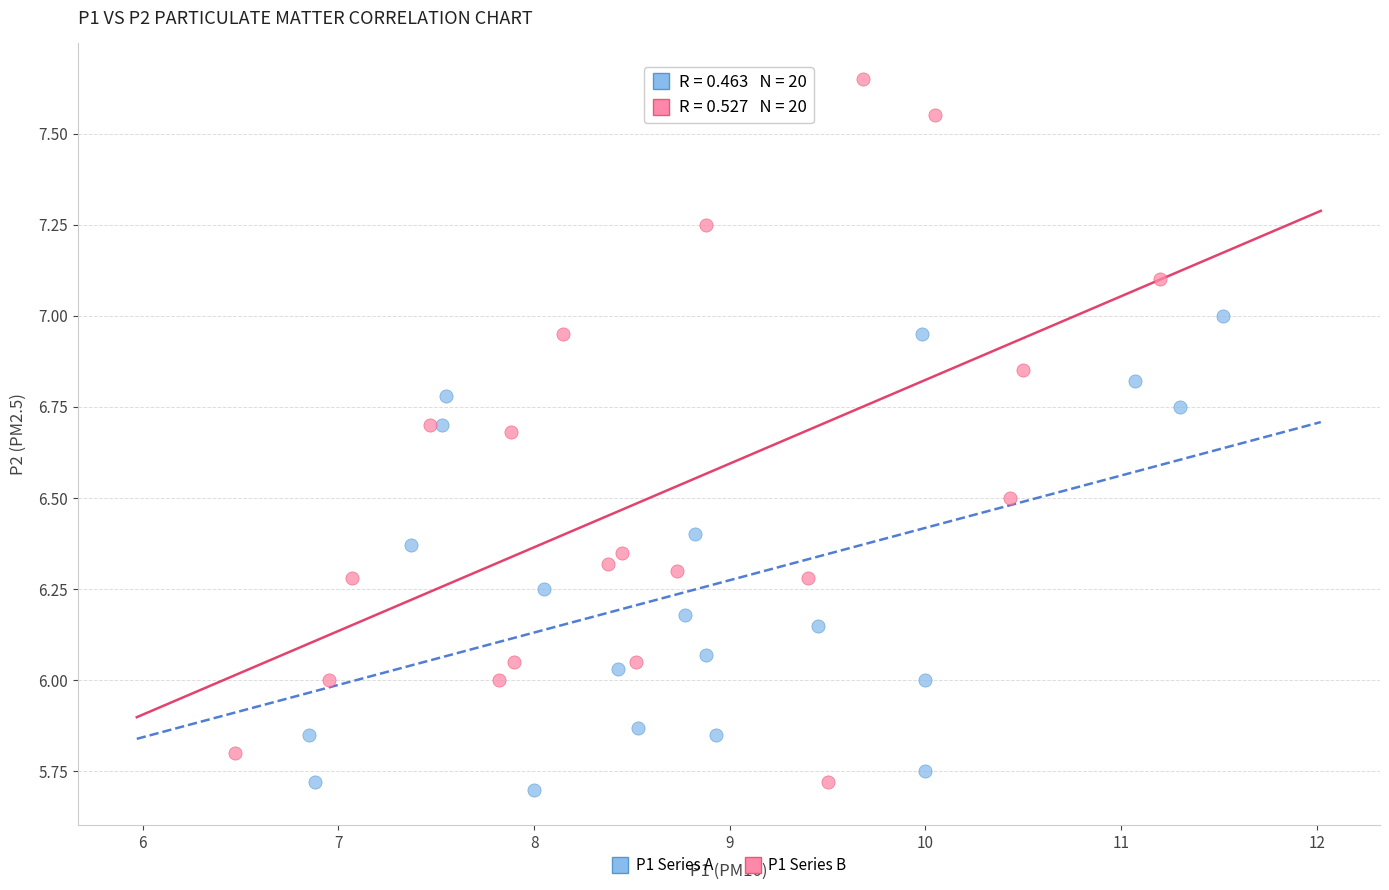

Which series has the widest spread of Y values?

P1 Series B